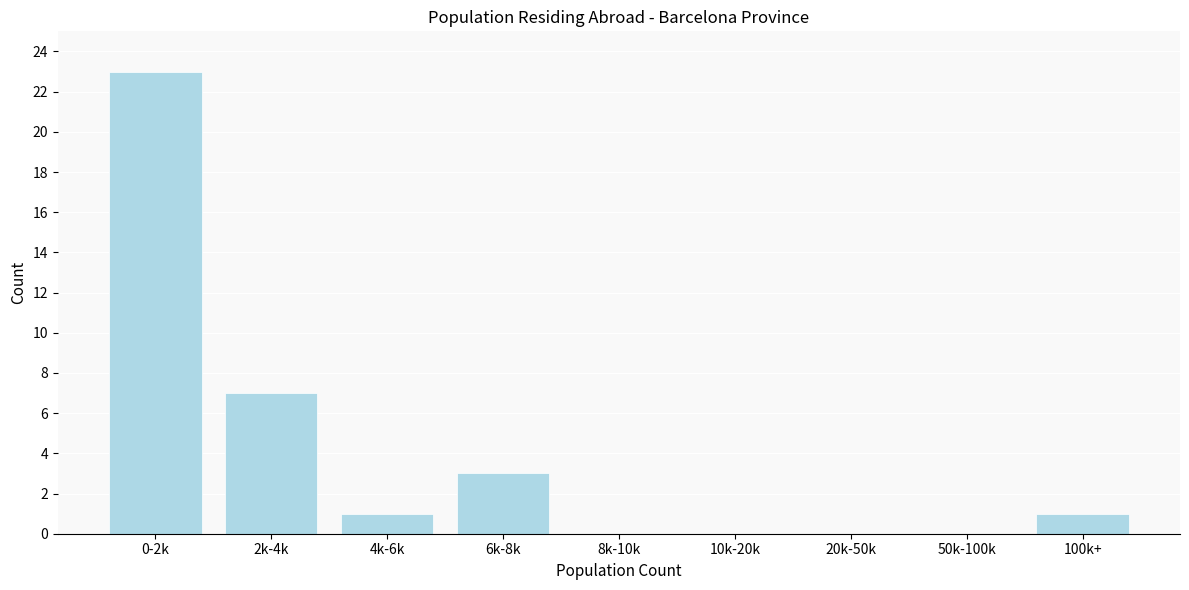

Reading left to right, transcribe all the data shown in this chart.

0-2k=23	2k-4k=7	4k-6k=1	6k-8k=3	8k-10k=0	10k-20k=0	20k-50k=0	50k-100k=0	100k+=1